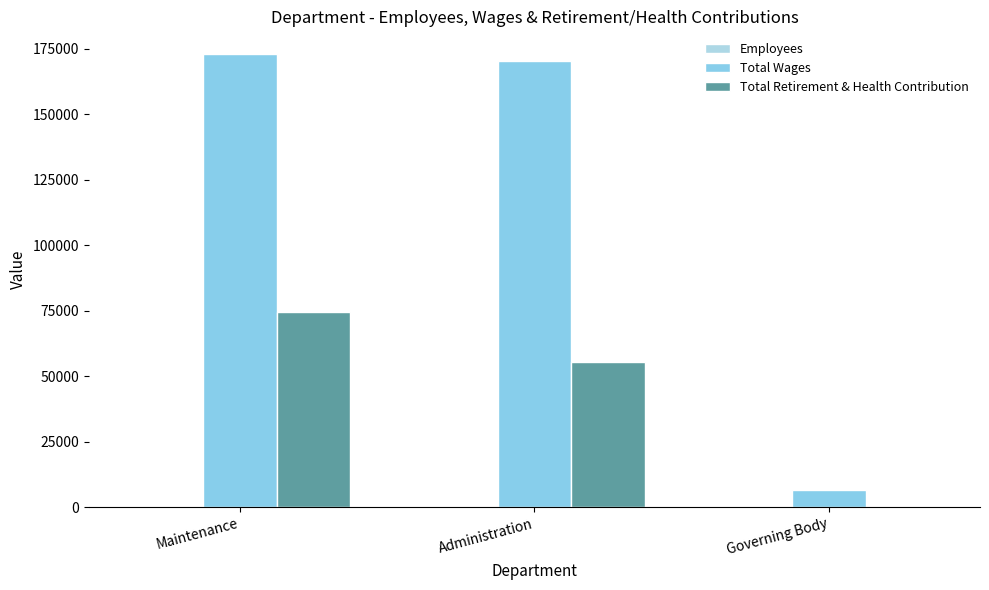

What is the value of the Total Wages bar at the 3rd from the left?

6500